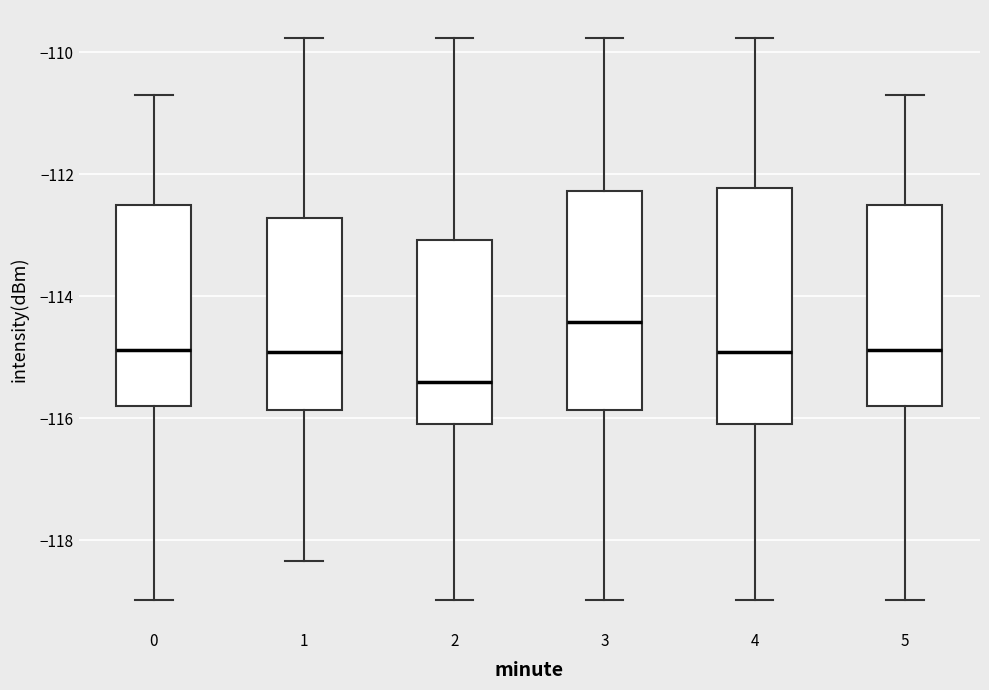

Reading left to right, transcribe this box plot: for each box, give where its median line is, the range the box spans, and where its two whiskers end, as read against the y-axis. The values are not printed on the chart, so give them approximately, as read against the axis.

0: median -114.8, box -115.8 to -112.4, whiskers -119.0 to -110.6
1: median -115.0, box -115.8 to -112.8, whiskers -118.4 to -109.8
2: median -115.4, box -116.0 to -113.0, whiskers -119.0 to -109.8
3: median -114.4, box -115.8 to -112.2, whiskers -119.0 to -109.8
4: median -115.0, box -116.0 to -112.2, whiskers -119.0 to -109.8
5: median -114.8, box -115.8 to -112.4, whiskers -119.0 to -110.6